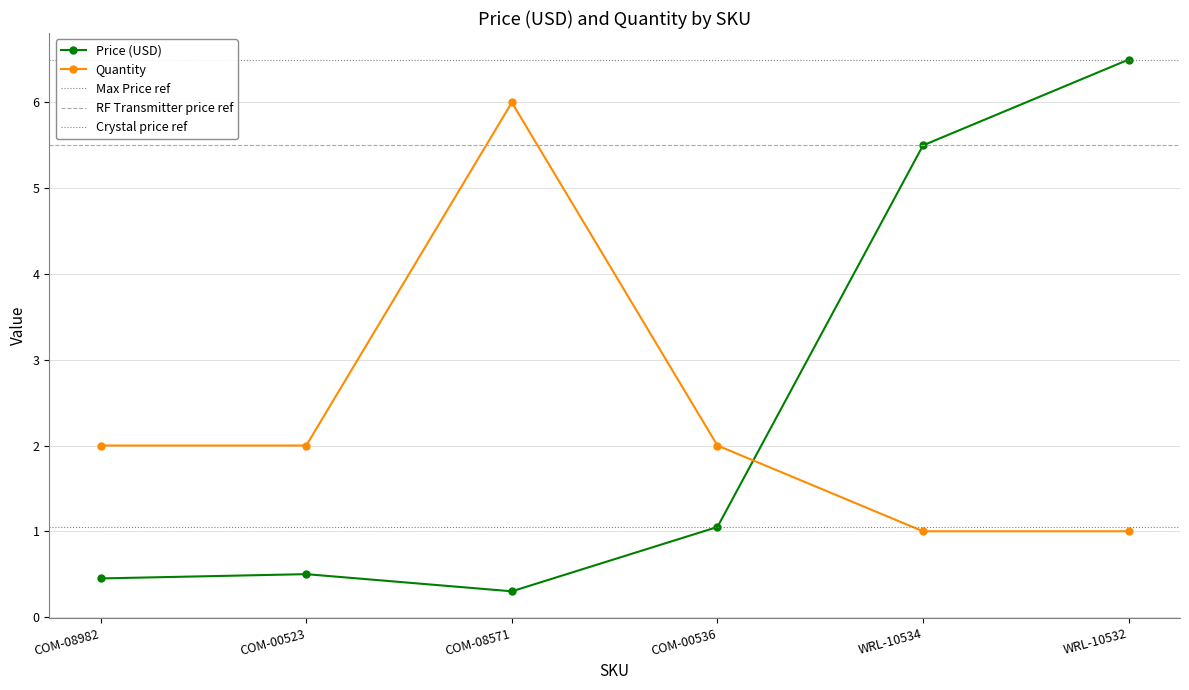

Which series changed the most between COM-00523 and COM-08571?

Quantity